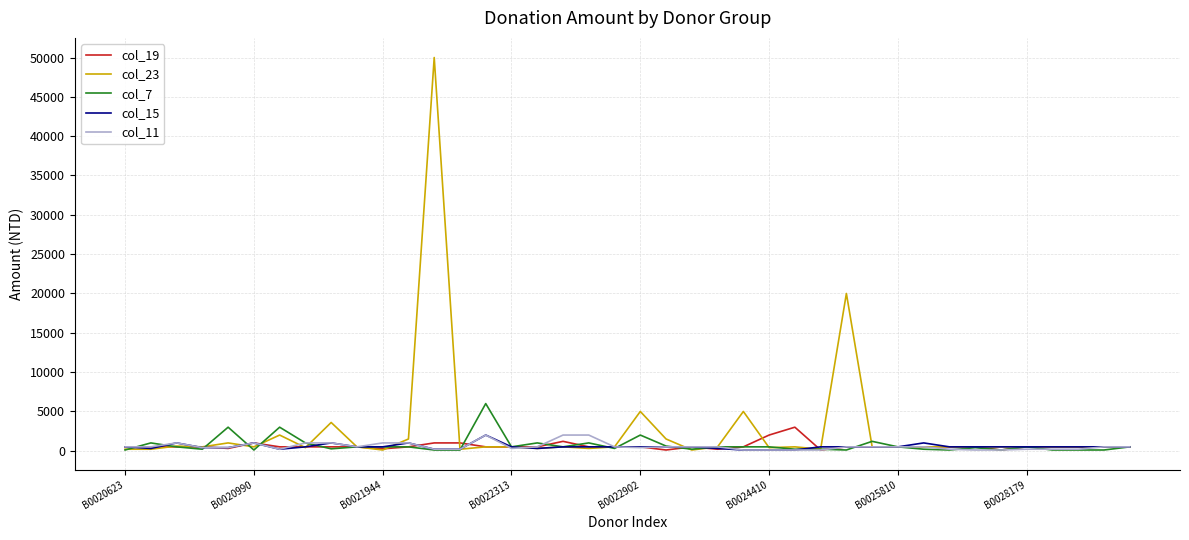

What is the maximum value shown in the chart?

50000